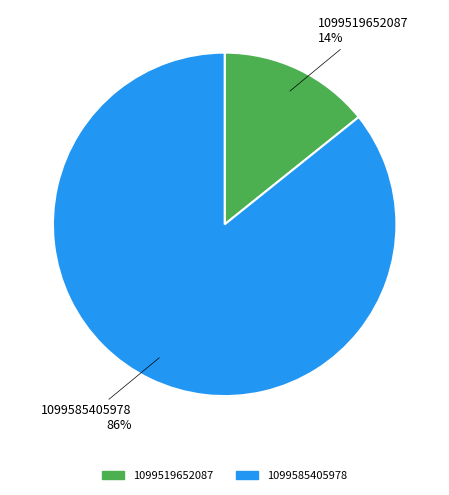

How many slices are in this pie chart?

2